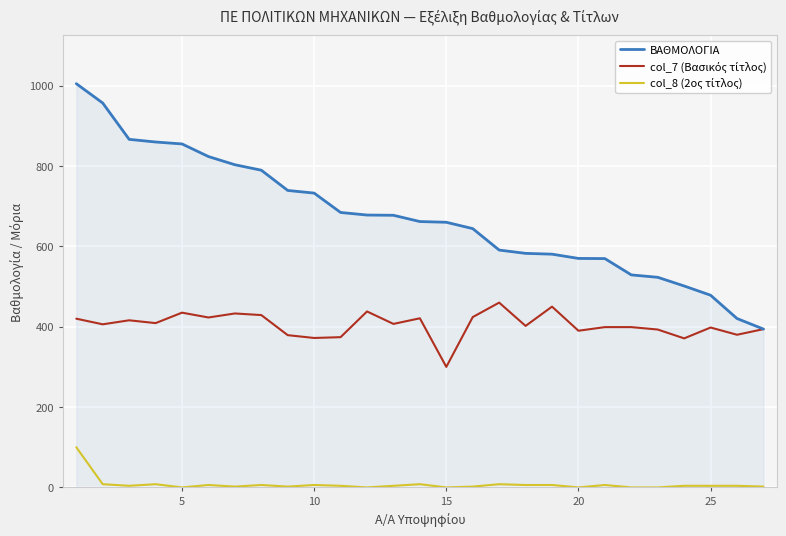

What is the maximum value shown in the chart?

1005.0